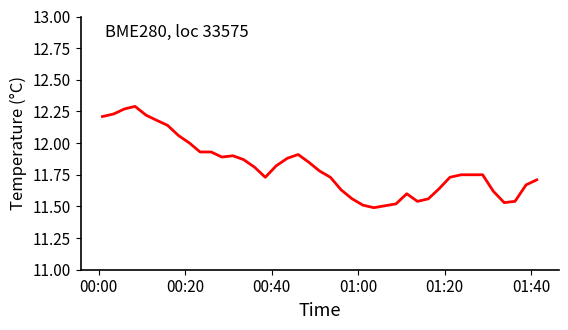

How many lines are shown in the chart?

1